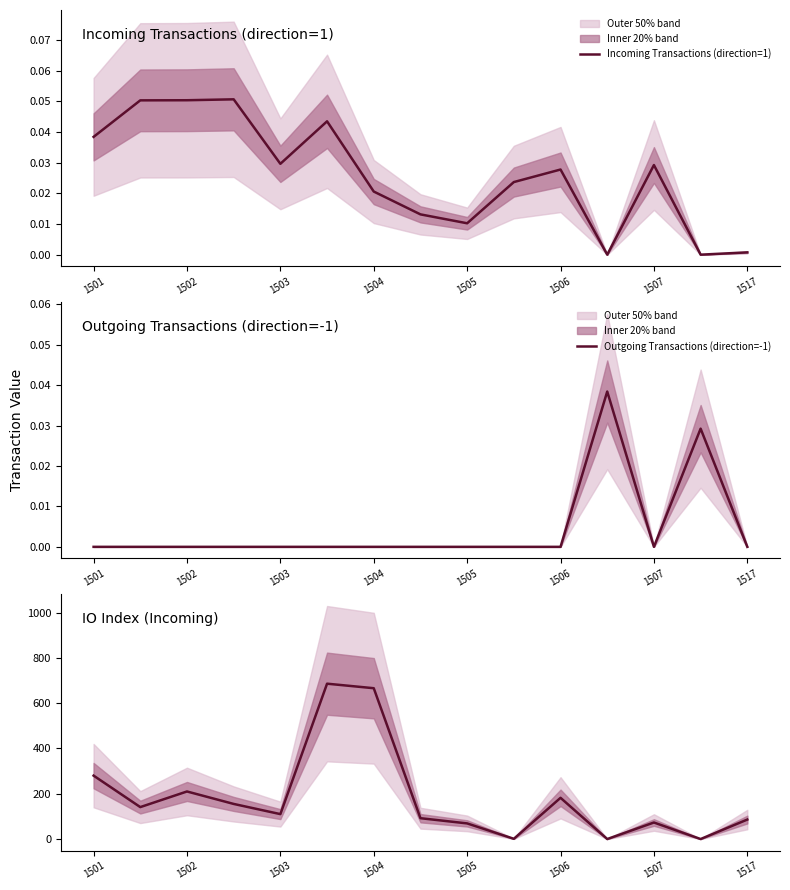

Where does the IO Index (Incoming) series first go above 110?

1501